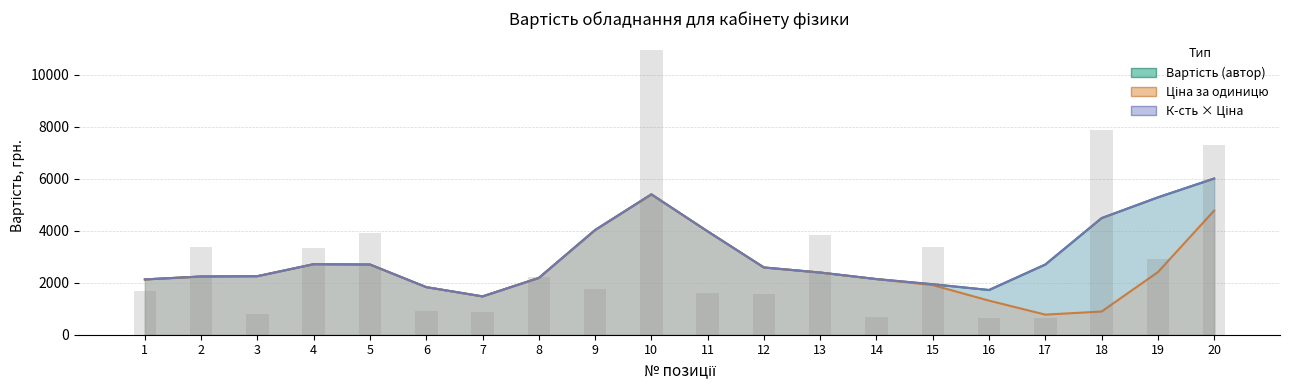

Count the number of data series in this chart.

3